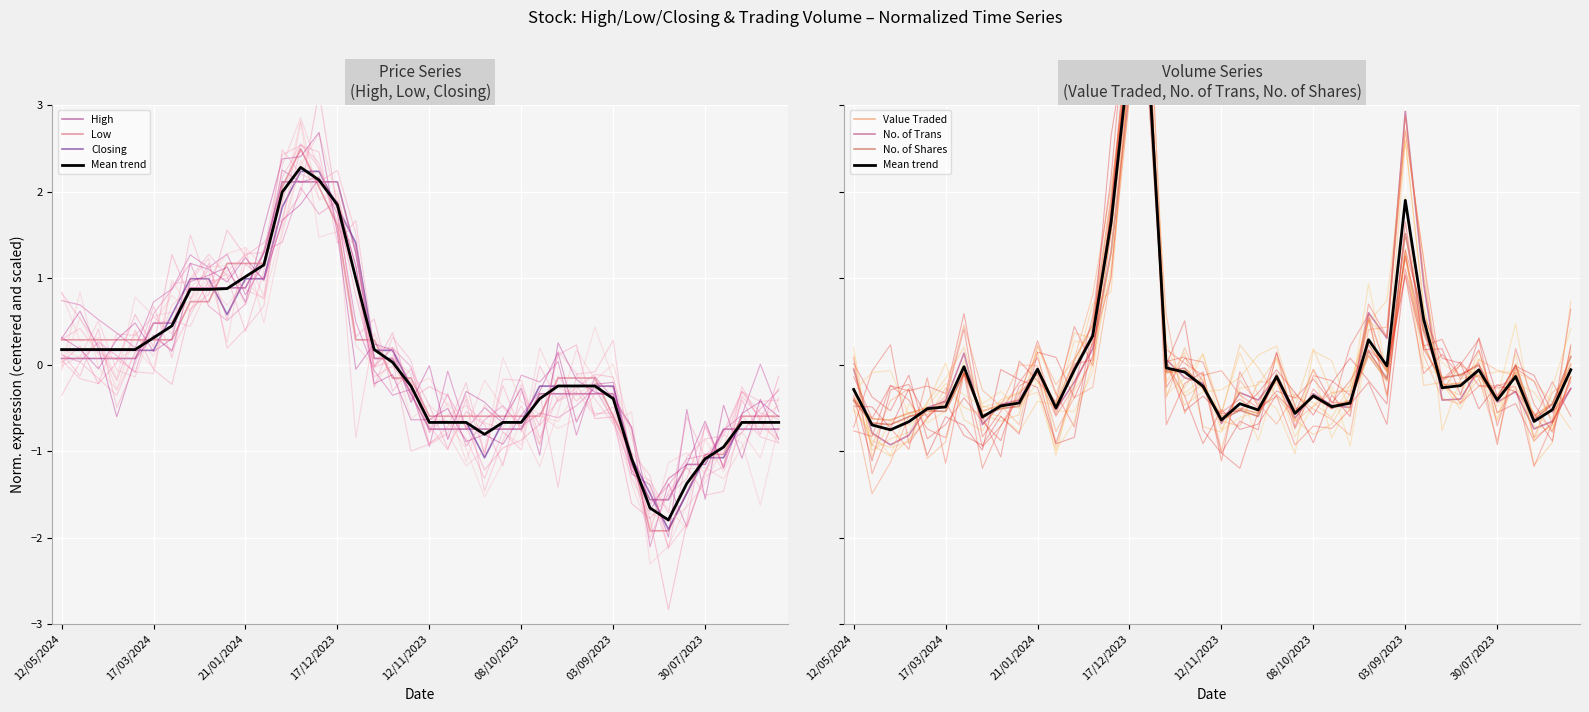

How many intersections are there between Value Traded and High?

5